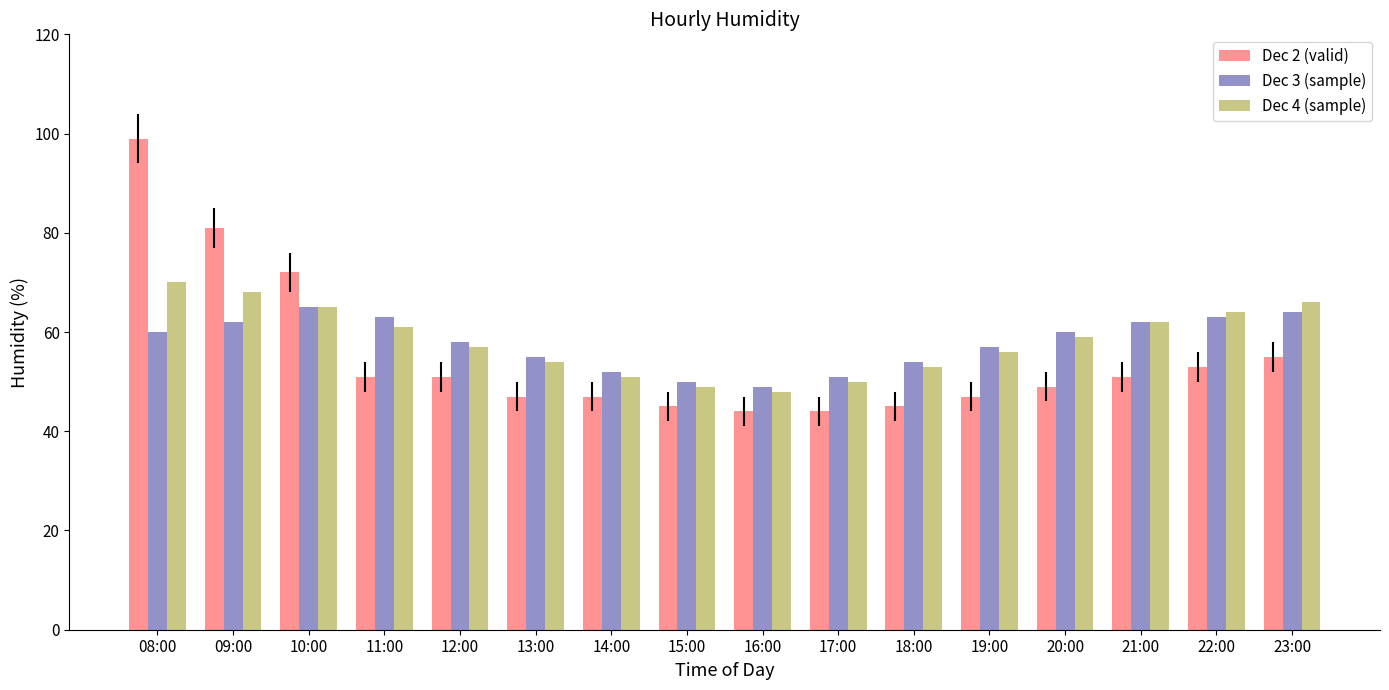

How many categories are shown in the chart?

16